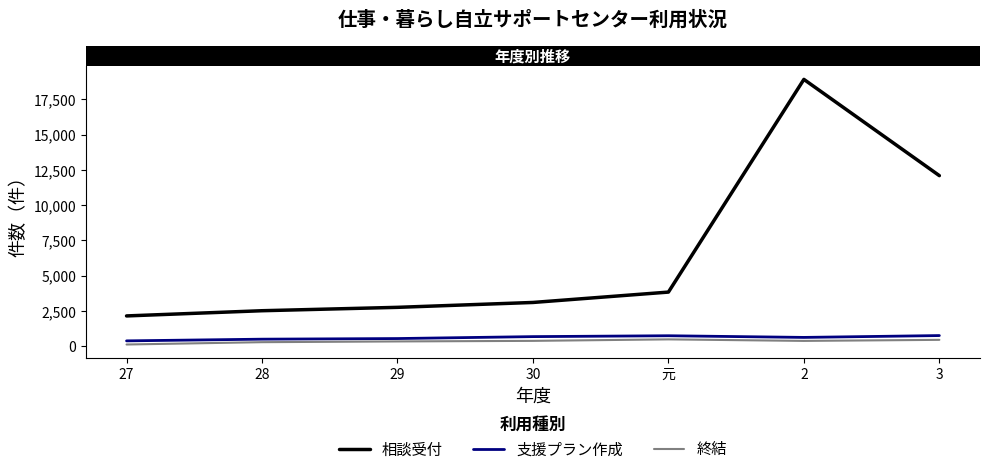

How many lines are shown in the chart?

3